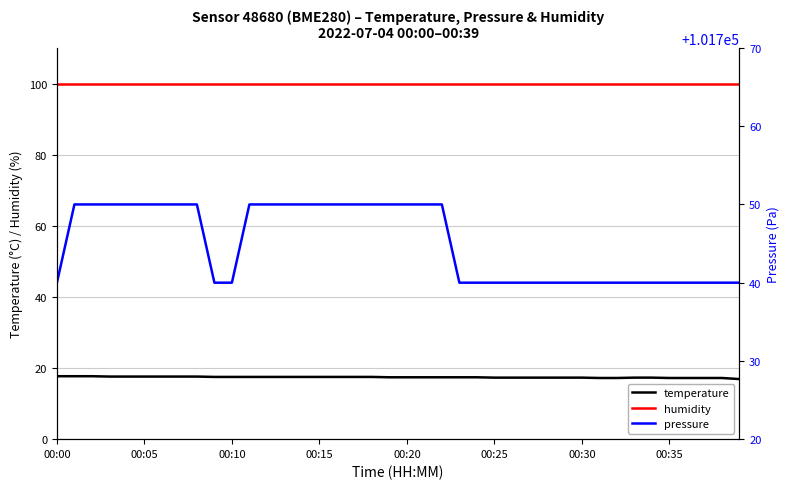

True or false: humidity has a value of 150.1 at 13.

False